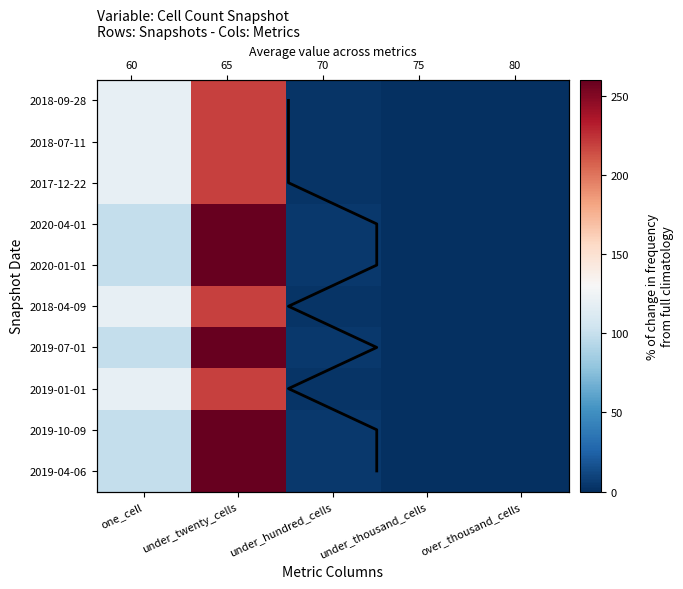

How many distinct data groups are displayed?

10